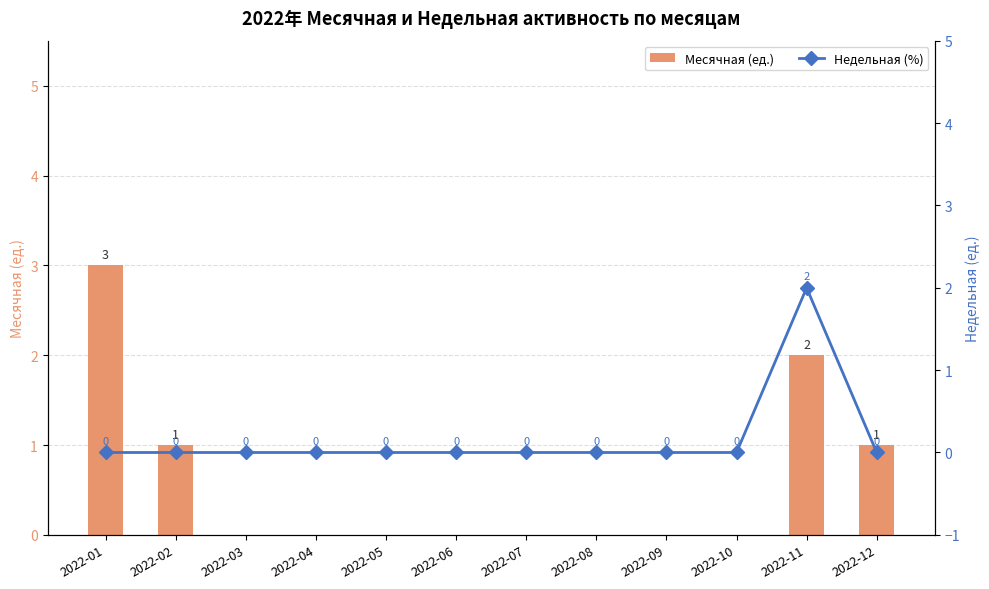

Which series has the largest range (max minus min)?

Месячная (ед.)